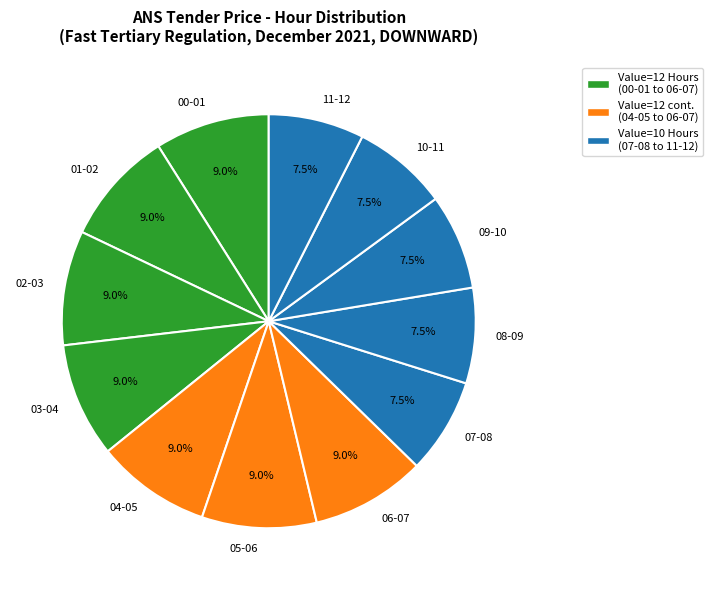

What is the ratio of the value at 10-11 to the value at 08-09?

1.0